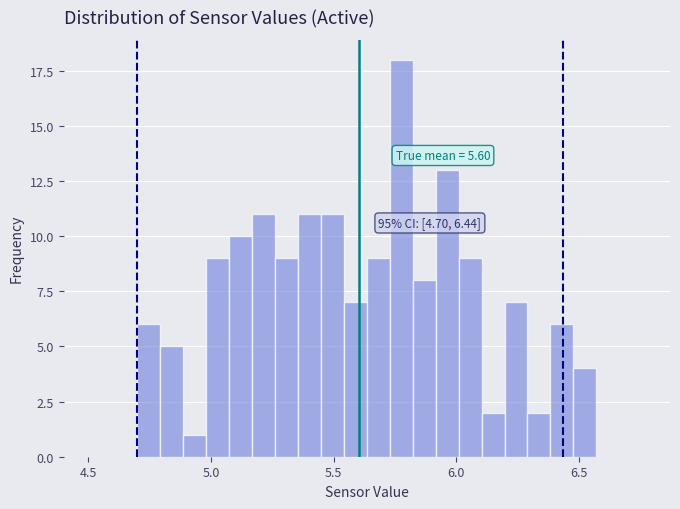

Read against the x-axis, roughly where is the centre of the tallest bar?

5.80